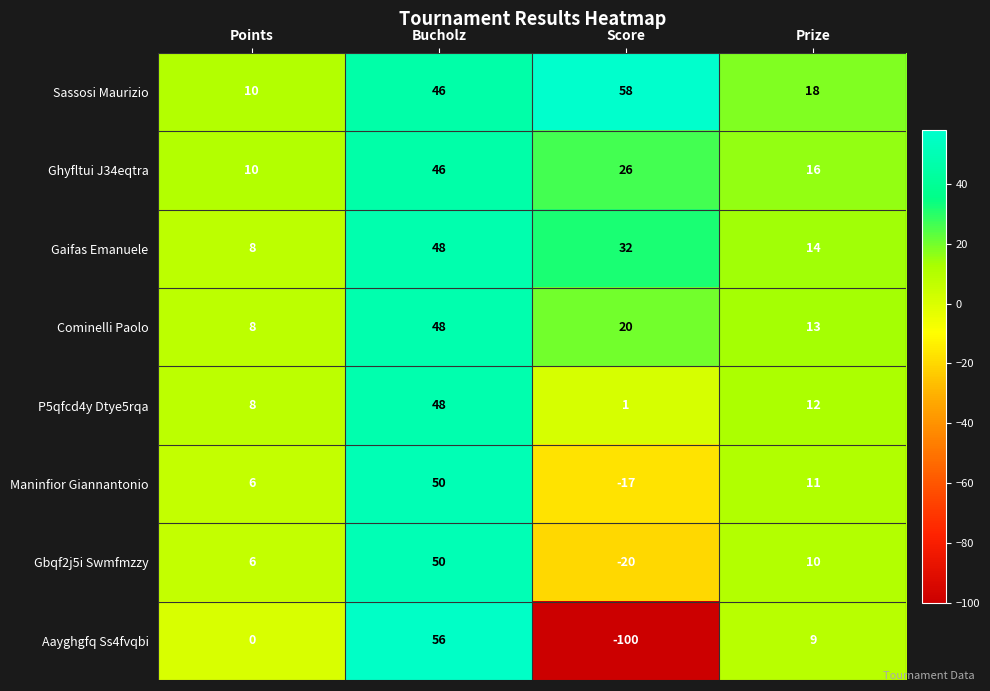

Which label corresponds to the smallest value in the chart?

Score